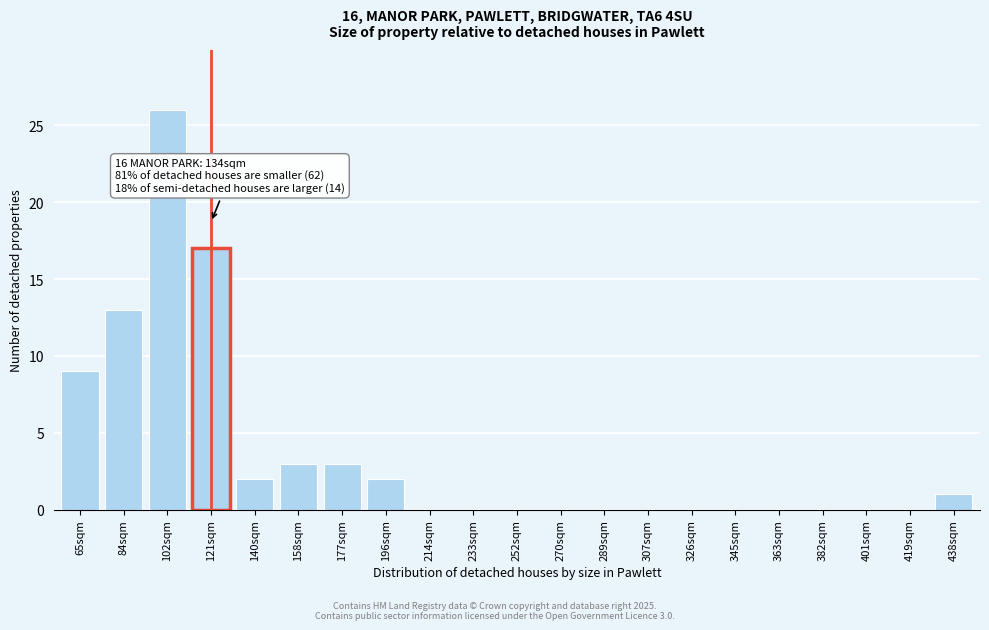

Reading left to right, what are all the values shown in this chart?

65sqm=9	84sqm=13	102sqm=26	121sqm=17	140sqm=2	158sqm=3	177sqm=3	196sqm=2	214sqm=0	233sqm=0	252sqm=0	270sqm=0	289sqm=0	307sqm=0	326sqm=0	345sqm=0	363sqm=0	382sqm=0	401sqm=0	419sqm=0	438sqm=1